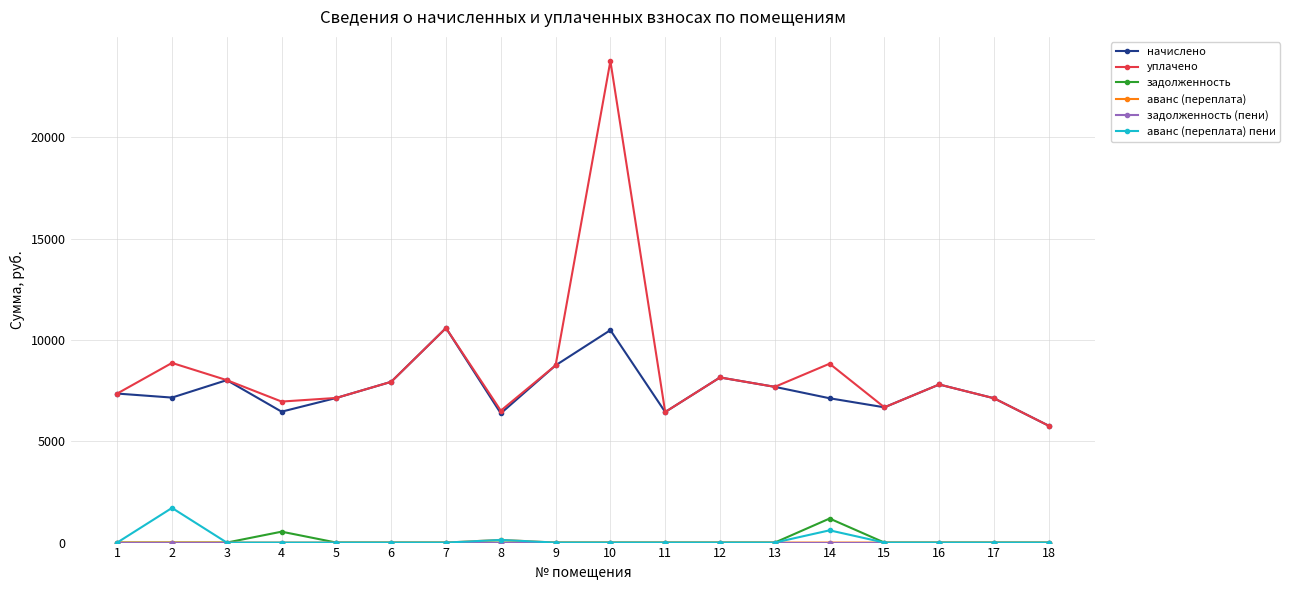

At which category is the sum across all series the highest?

10